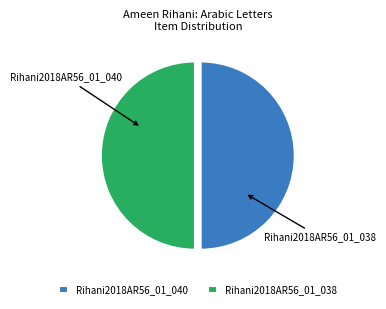

Count the number of slices in the pie.

2